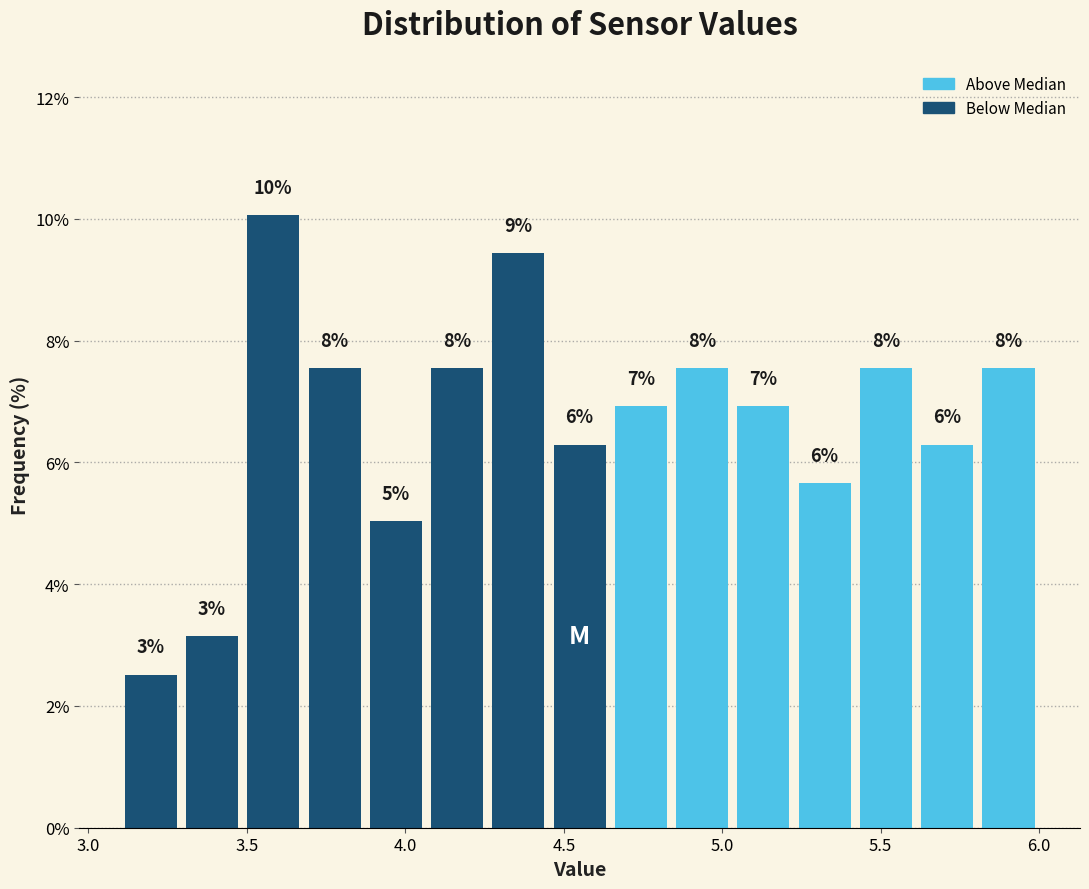

Read against the x-axis, roughly where is the centre of the tallest bar?

3.60